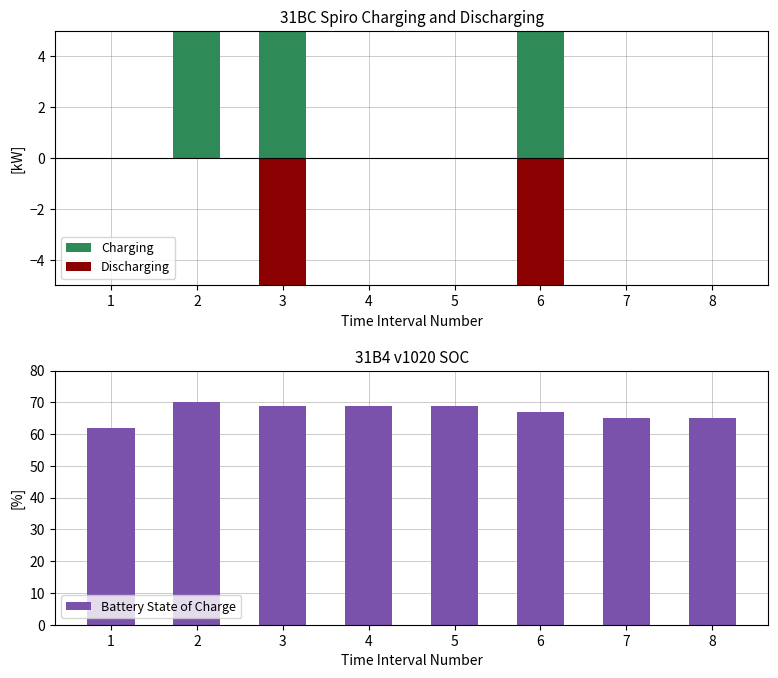

What is the average value of the Battery State of Charge series?

67